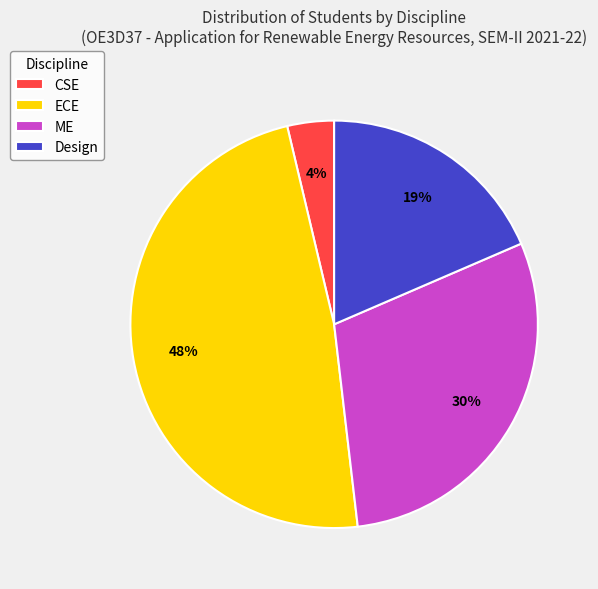

Approximately how many times larger is the value at ME compared to Design?

1.6